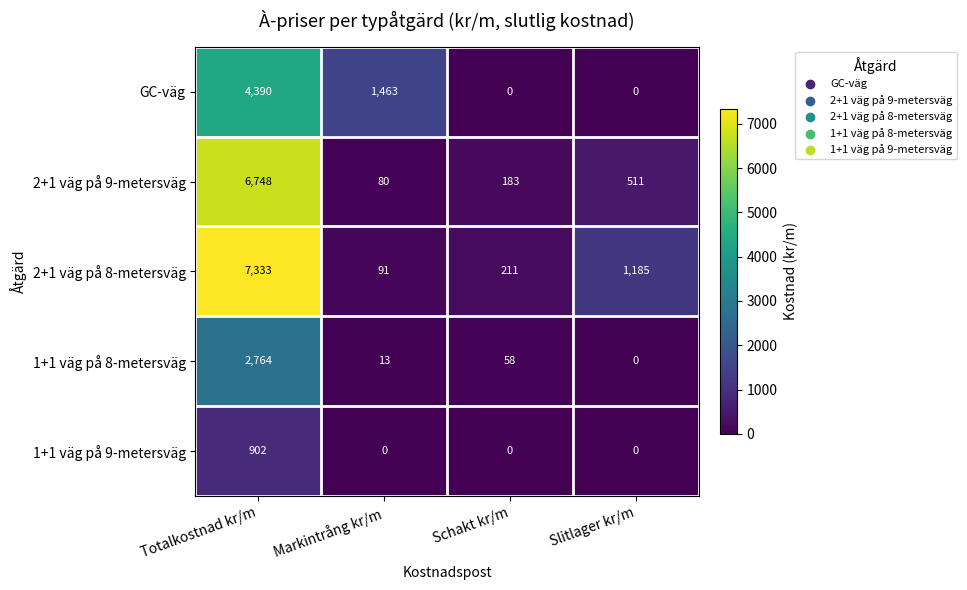

Rank the series by their average value, from highest to lowest.

2+1 väg på 8-metersväg, 2+1 väg på 9-metersväg, GC-väg, 1+1 väg på 8-metersväg, 1+1 väg på 9-metersväg